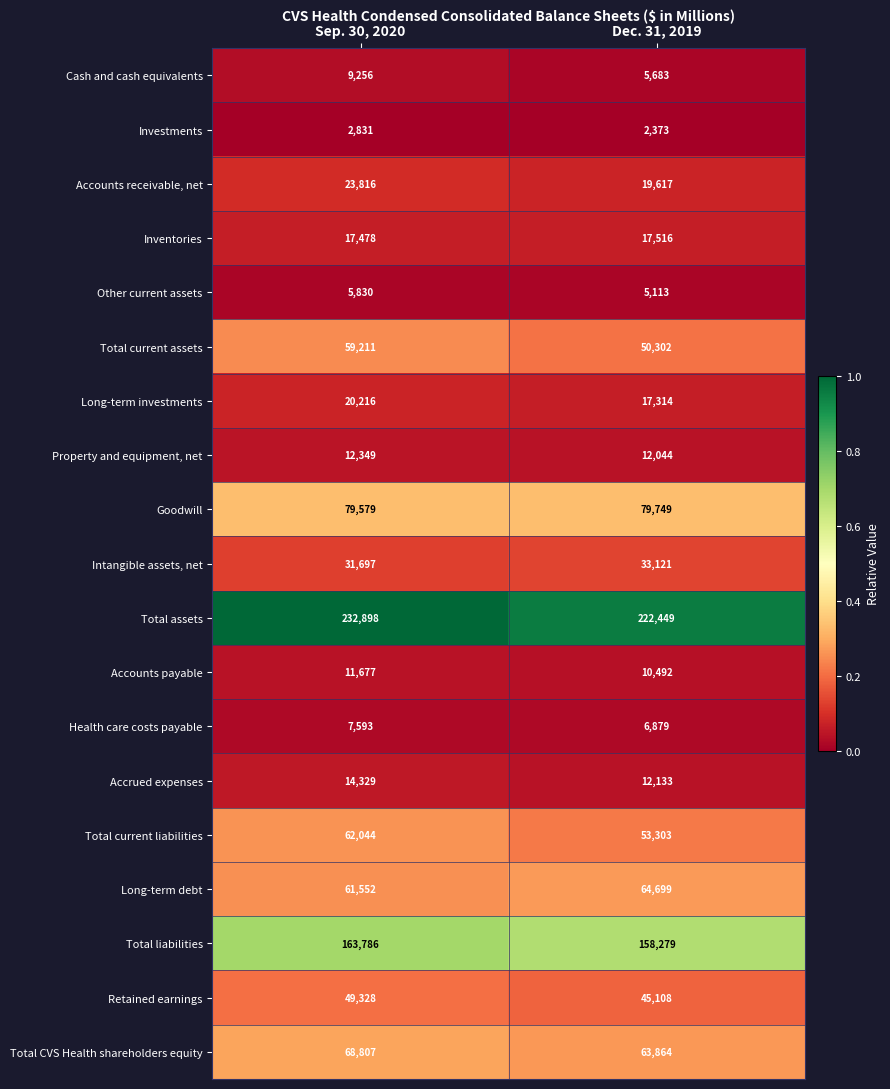

What is the spread (max minus min) of values at Dec. 31, 2019?

220076